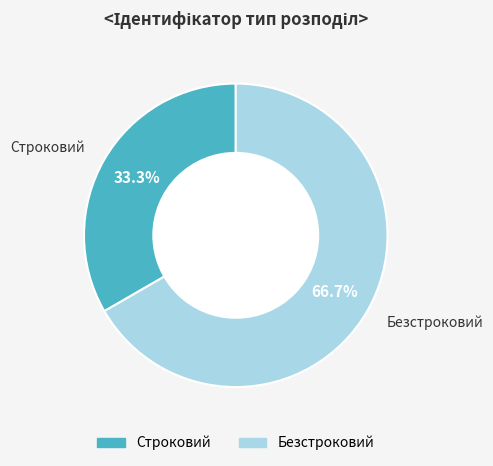

How many segments does this pie chart have?

2